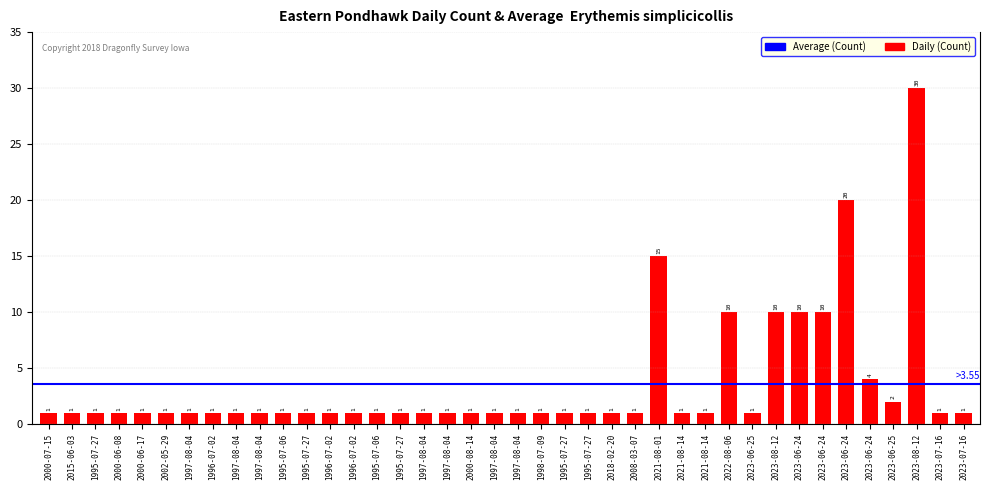

Reading right to left, list all the values displayed in this chart.

2023-07-16=1	2023-07-16=1	2023-08-12=30	2023-06-25=2	2023-06-24=4	2023-06-24=20	2023-06-24=10	2023-06-24=10	2023-08-12=10	2023-06-25=1	2022-08-06=10	2021-08-14=1	2021-08-14=1	2021-08-01=15	2008-03-07=1	2018-02-20=1	1995-07-27=1	1995-07-27=1	1998-07-09=1	1997-08-04=1	1997-08-04=1	2000-08-14=1	1997-08-04=1	1997-08-04=1	1995-07-27=1	1995-07-06=1	1996-07-02=1	1996-07-02=1	1995-07-27=1	1995-07-06=1	1997-08-04=1	1997-08-04=1	1996-07-02=1	1997-08-04=1	2002-05-29=1	2000-06-17=1	2000-06-08=1	1995-07-27=1	2015-06-03=1	2000-07-15=1